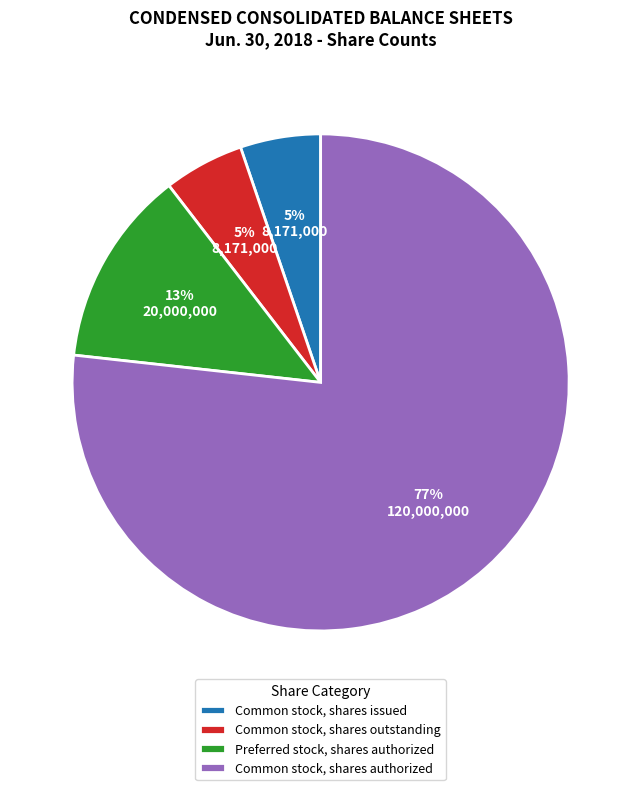

Does Common stock, shares authorized represent more than half of the total?

Yes